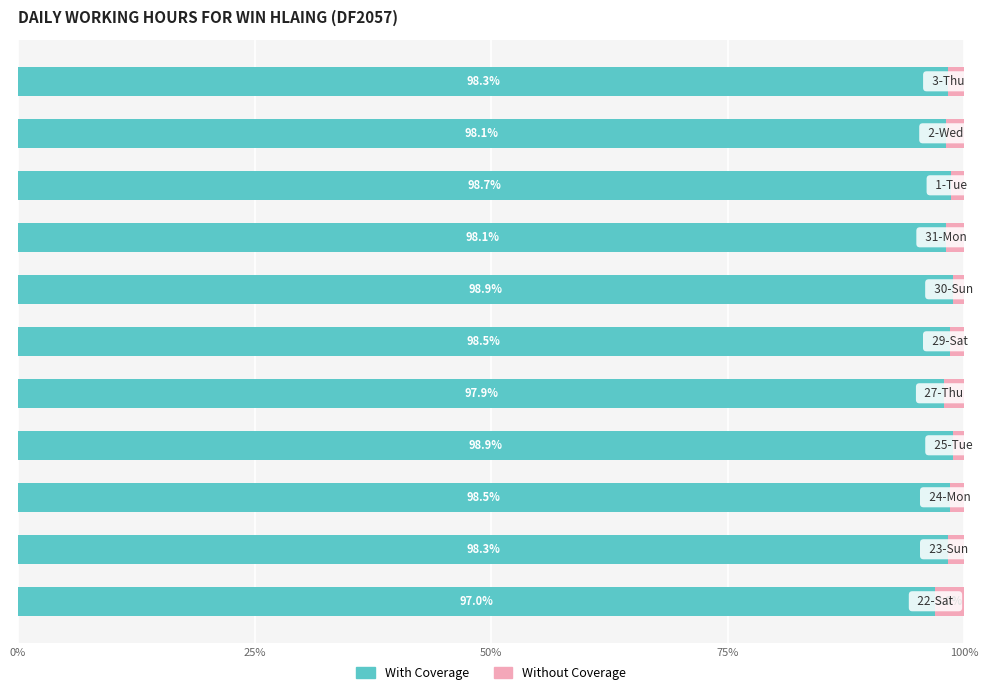

What is the average value of the With Coverage series?

98.3